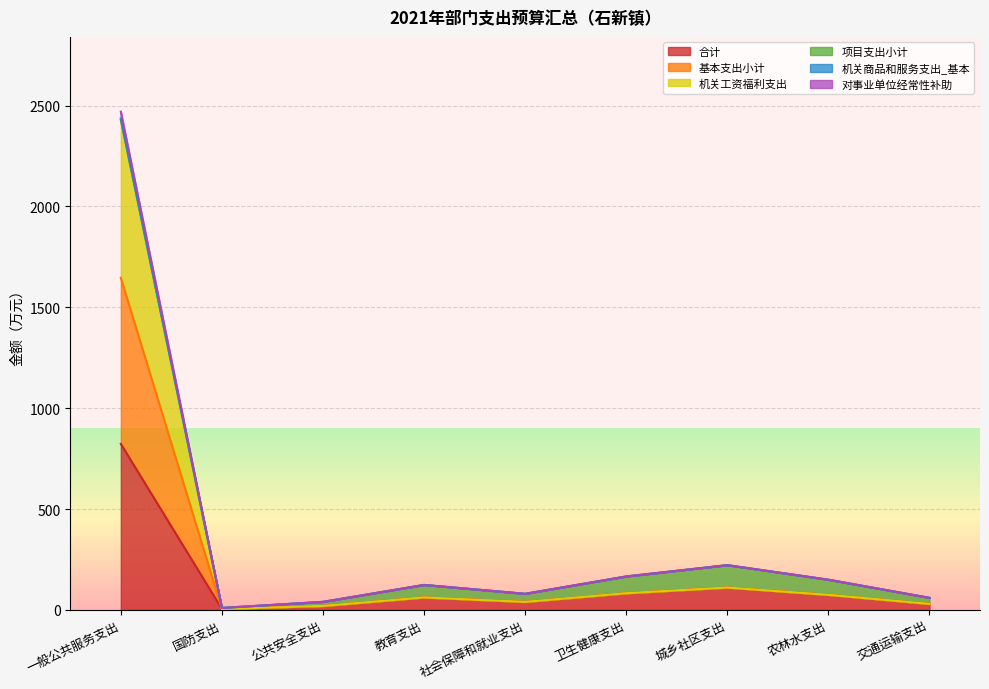

What is the highest value of the 机关商品和服务支出_基本 series?

2469.7